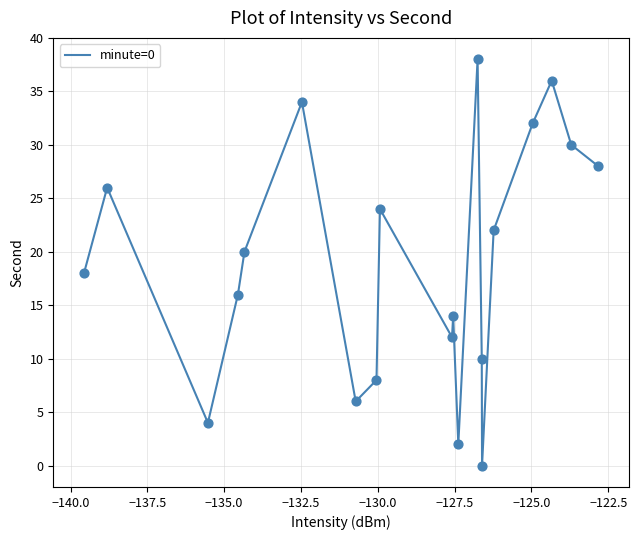

What is the greatest value displayed?

38